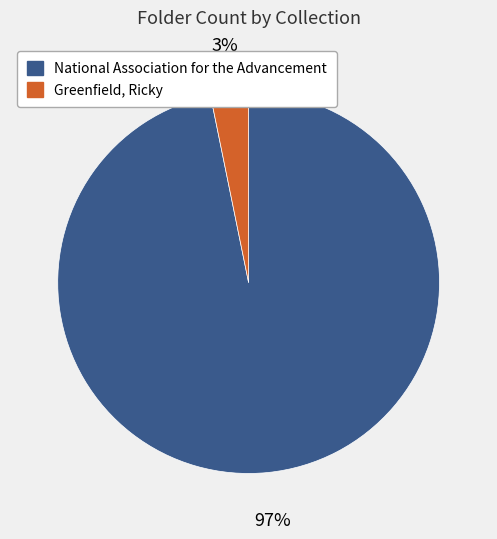

Does National Association for the Advancement represent more than half of the total?

Yes